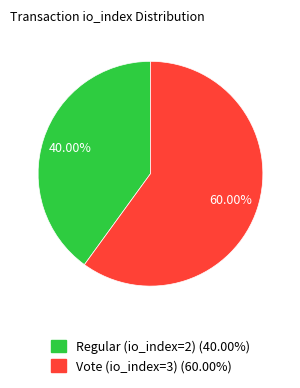

How many slices are in this pie chart?

2